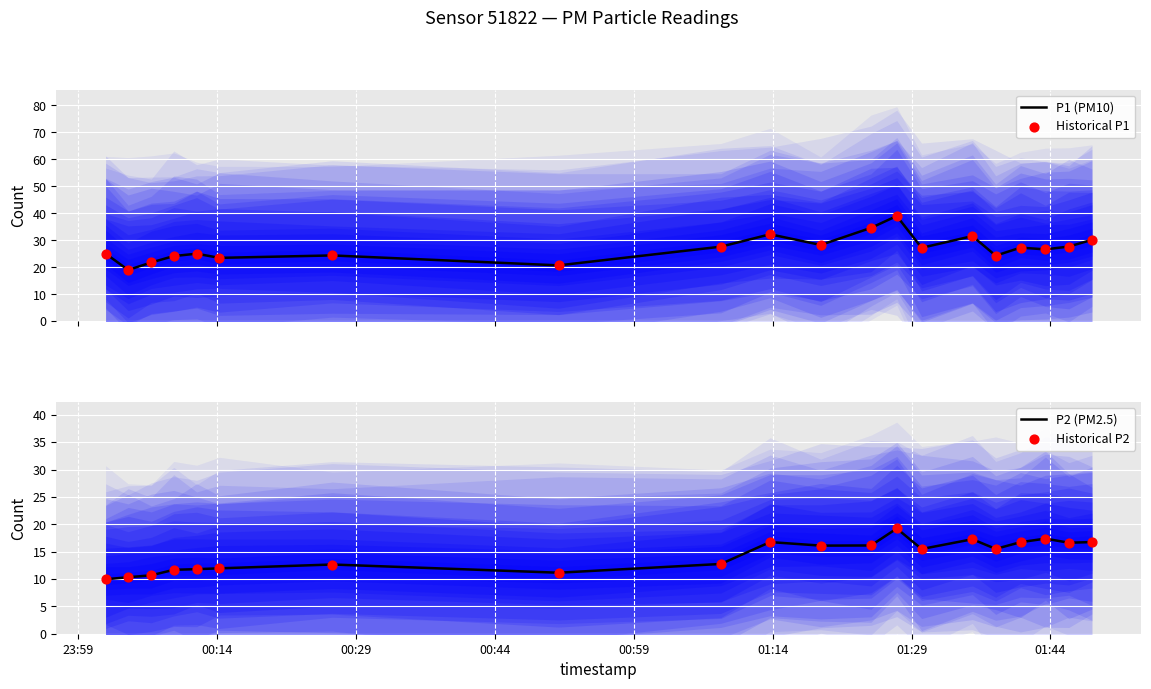

Which series has the widest spread of Y values?

P1 (PM10)